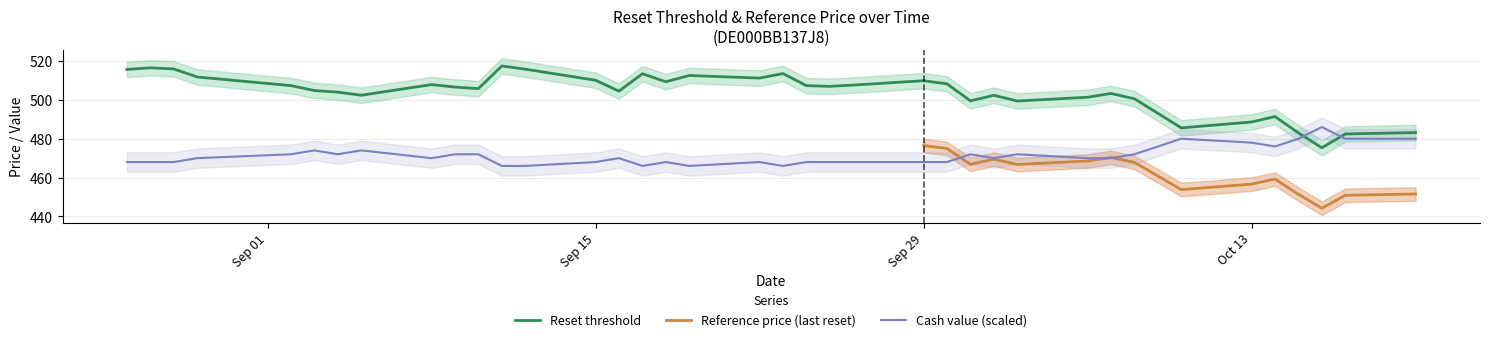

What is the minimum value for Cash value (scaled)?

466.0